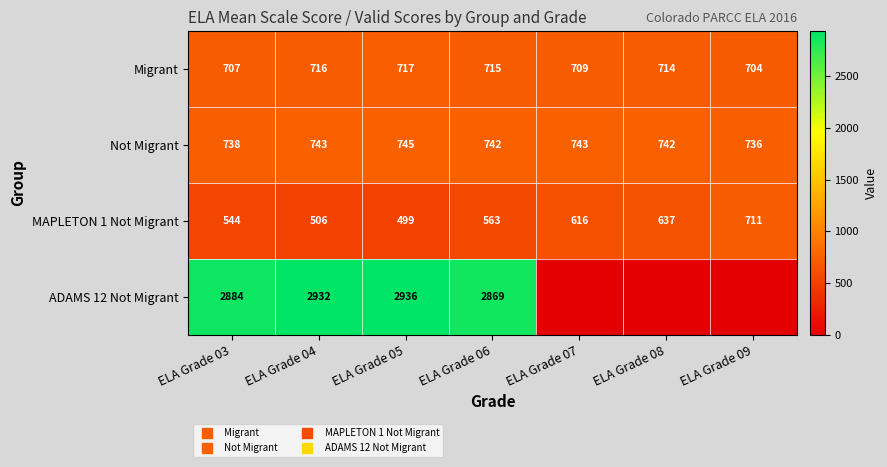

Rank the categories by Migrant value from lowest to highest.

ELA Grade 09, ELA Grade 03, ELA Grade 07, ELA Grade 08, ELA Grade 06, ELA Grade 04, ELA Grade 05